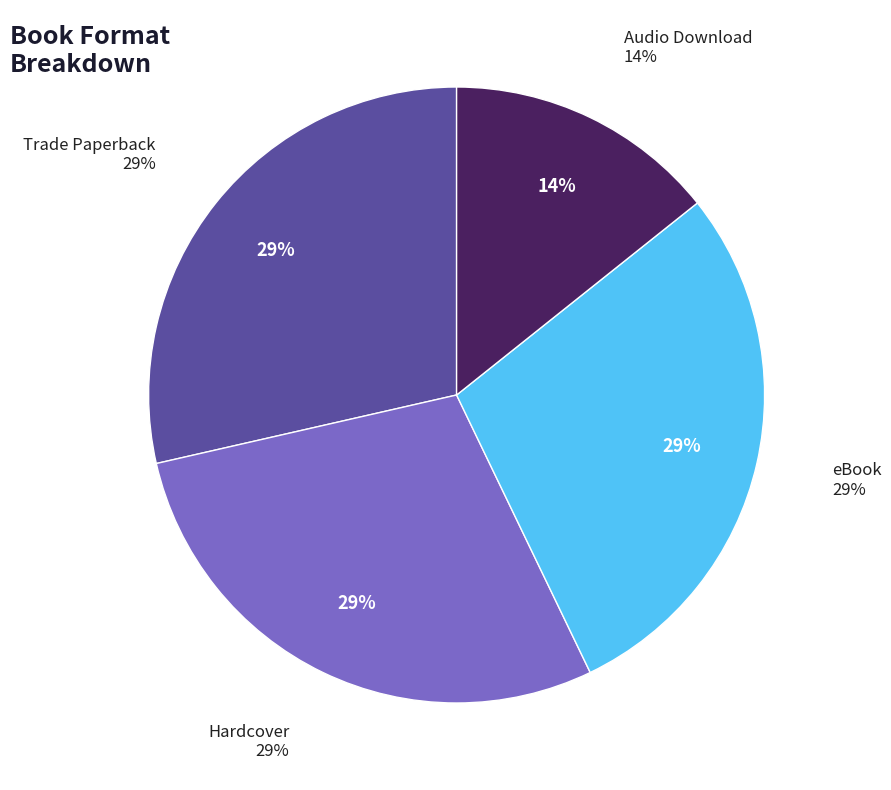

Is there any slice that represents more than half of the pie?

No